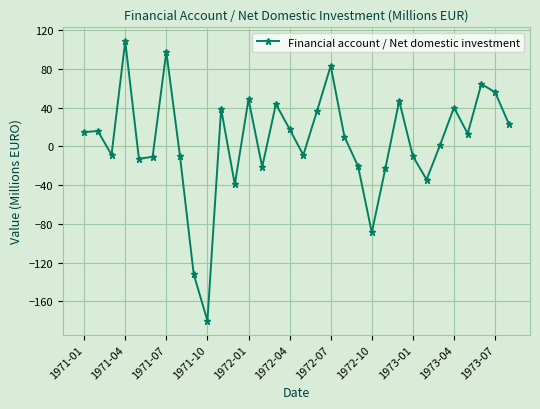

How many points are lower than both their immediate neighbors (excluding endpoints)?

9